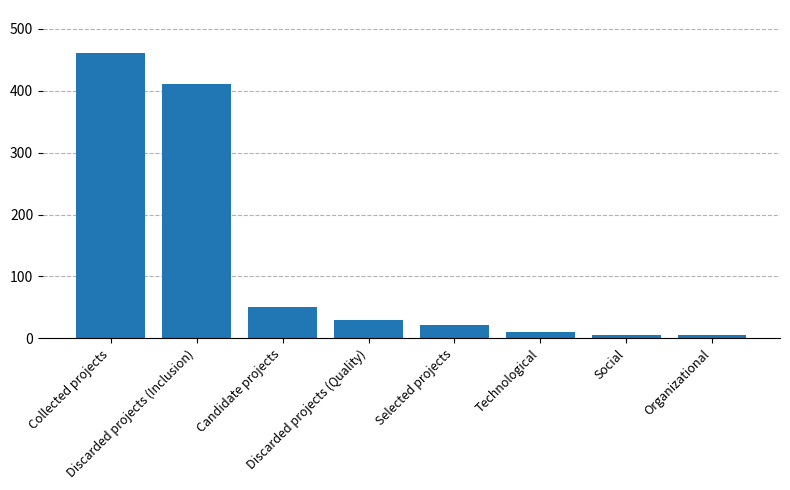

What is the difference between the maximum and minimum values?

456